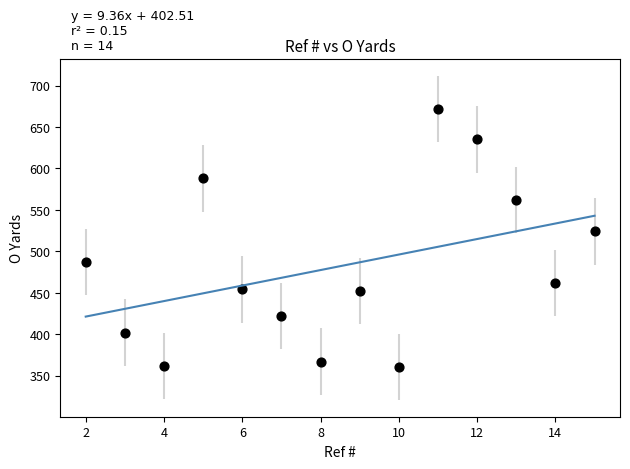

What Y value in the scatter plot is closest to 516?

524